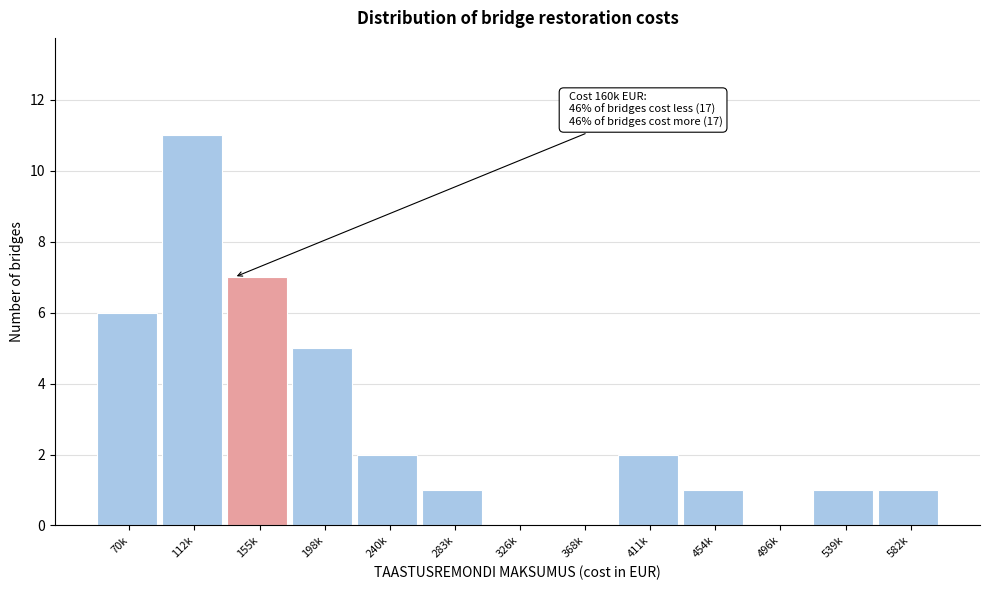

Reading right to left, list all the values displayed in this chart.

582k=1	539k=1	496k=0	454k=1	411k=2	368k=0	326k=0	283k=1	240k=2	198k=5	155k=7	112k=11	70k=6